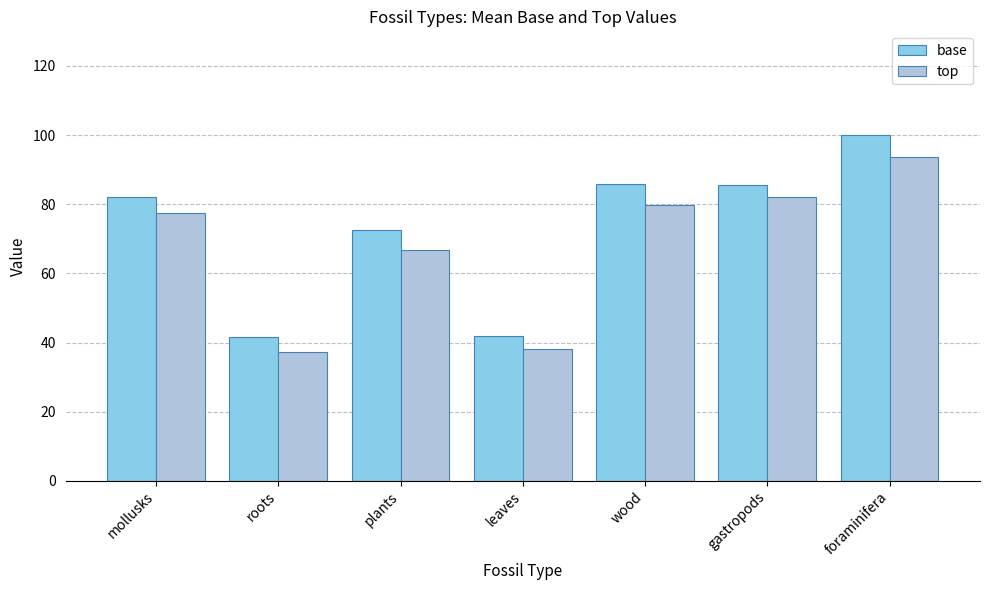

What are all the series names shown in the legend?

base, top